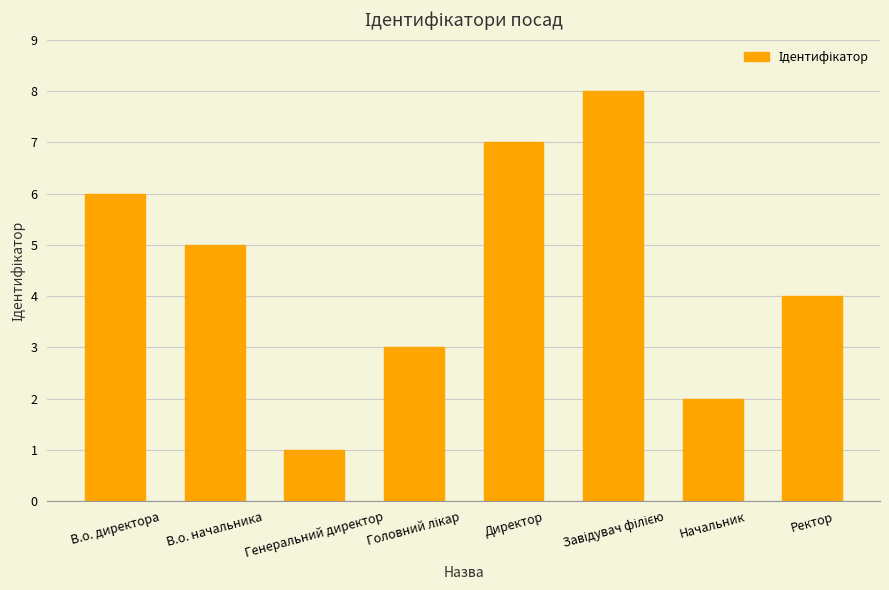

What position from the right is Генеральний директор?

6